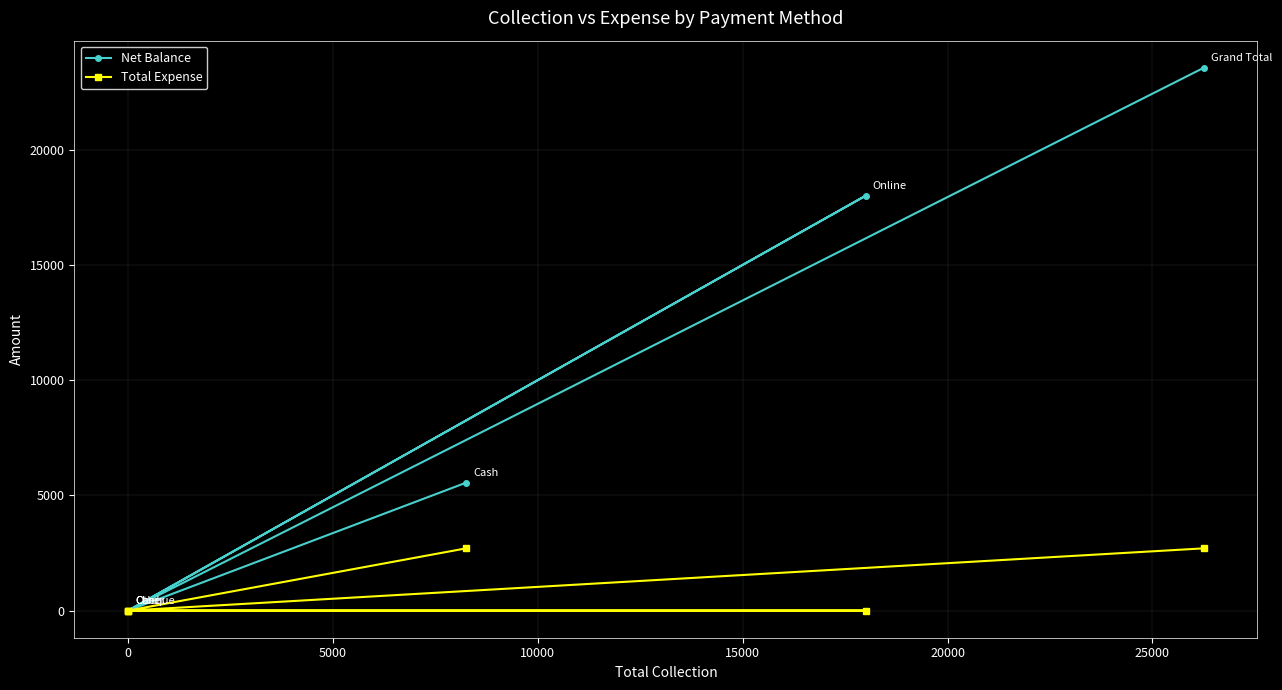

What position from the right is 20000?

1